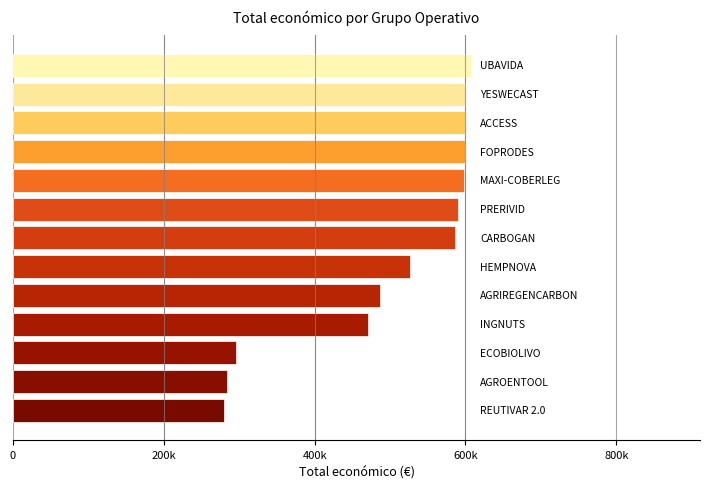

Does the chart contain any negative values?

No